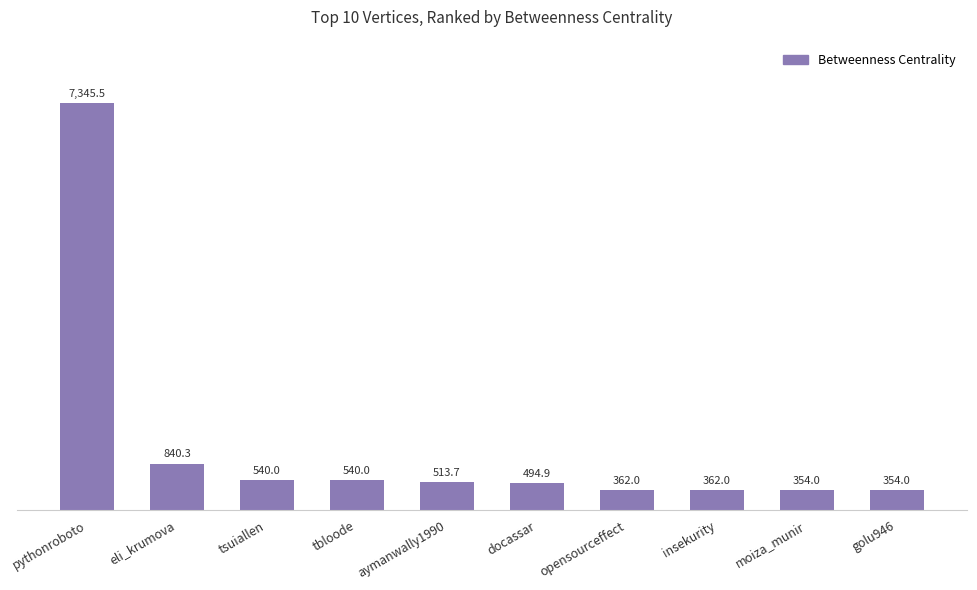

Where does the data first go above 513?

pythonroboto